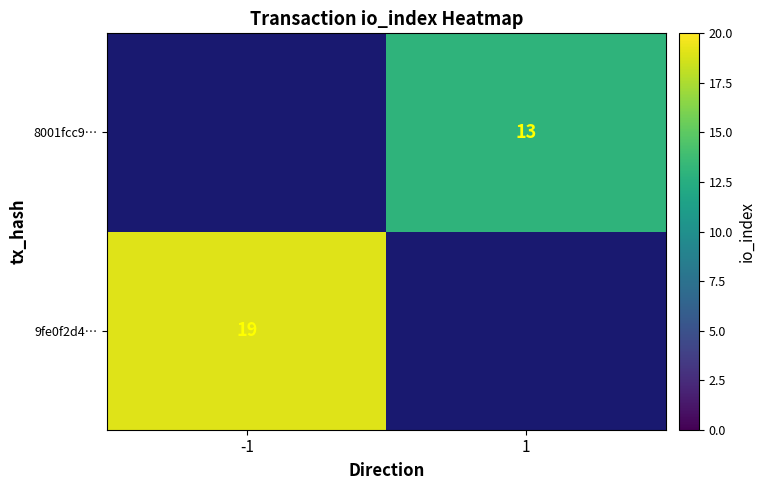

The 9fe0f2d4… series shows 19 at -1. True or false?

True